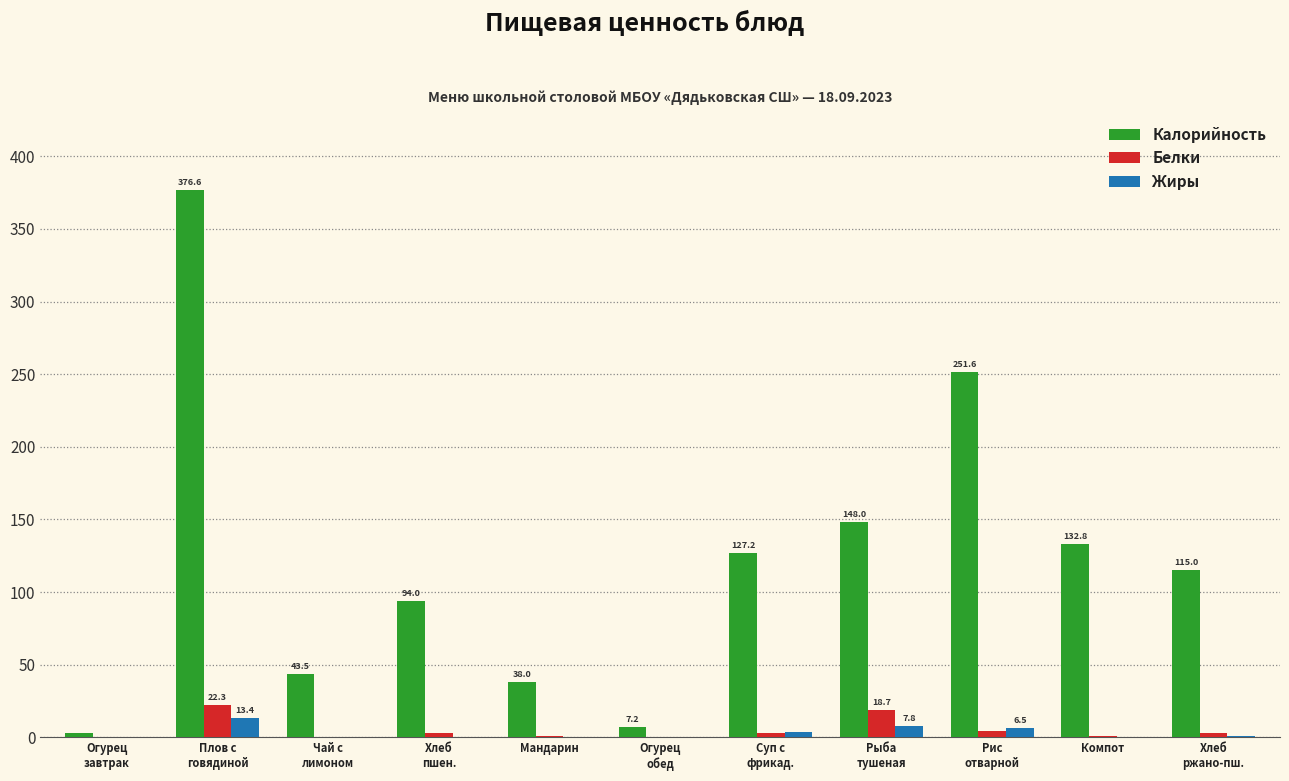

Which series has the largest total across all categories?

Калорийность